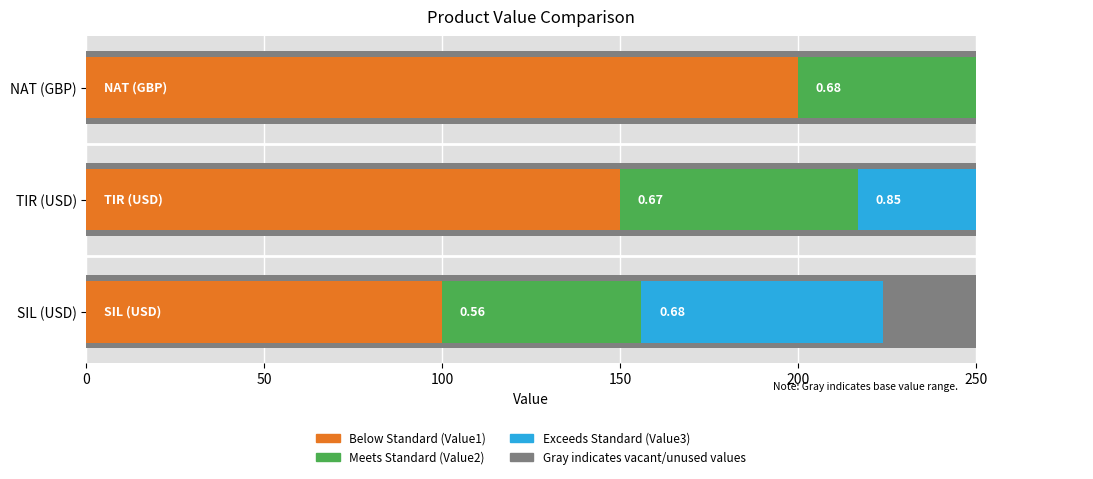

Which series has the widest spread of values?

Value1 (Below Standard)